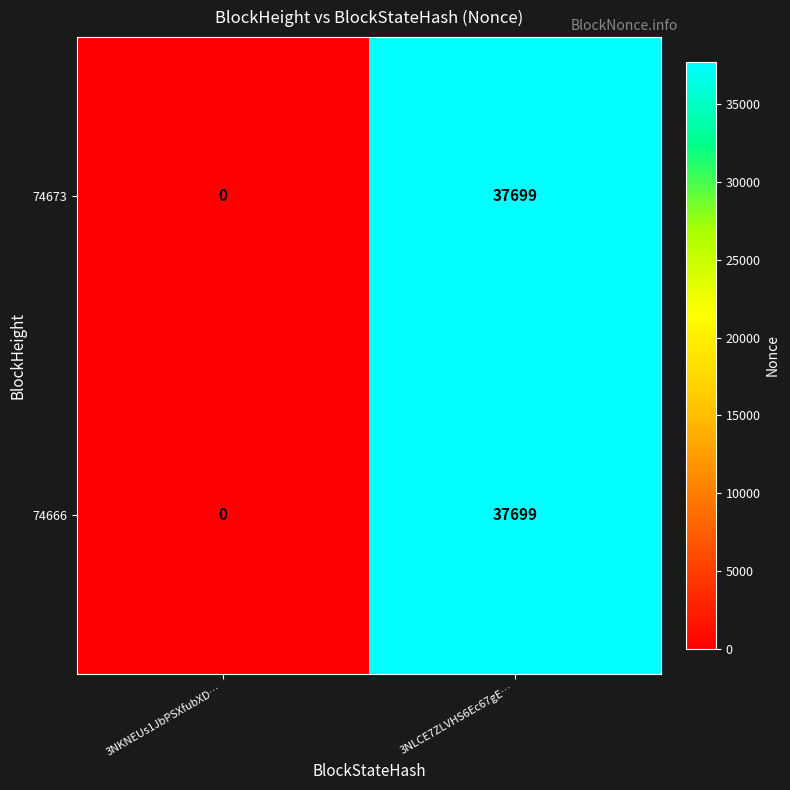

How many distinct data groups are displayed?

2